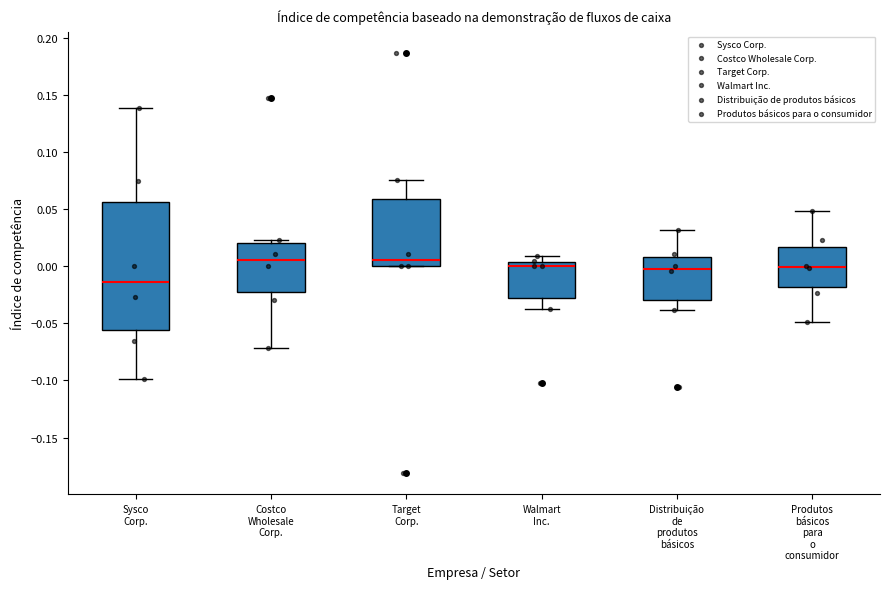

Reading left to right, read every box against the y-axis: the position of its median line, the range the box covers, and the ends of its whiskers. The values are not printed on the chart, so give them approximately, as read against the axis.

Sysco Corp.: median -0.015, box -0.055 to 0.055, whiskers -0.100 to 0.140
Costco Wholesale Corp.: median 0.005, box -0.020 to 0.020, whiskers -0.070 to 0.025
Target Corp.: median 0.005, box 0.000 to 0.060, whiskers 0.000 to 0.075
Walmart Inc.: median 0.000, box -0.030 to 0.005, whiskers -0.040 to 0.010
Distribuição de produtos básicos: median 0.000, box -0.030 to 0.010, whiskers -0.040 to 0.030
Produtos básicos para o consumidor: median 0.000, box -0.020 to 0.015, whiskers -0.050 to 0.050